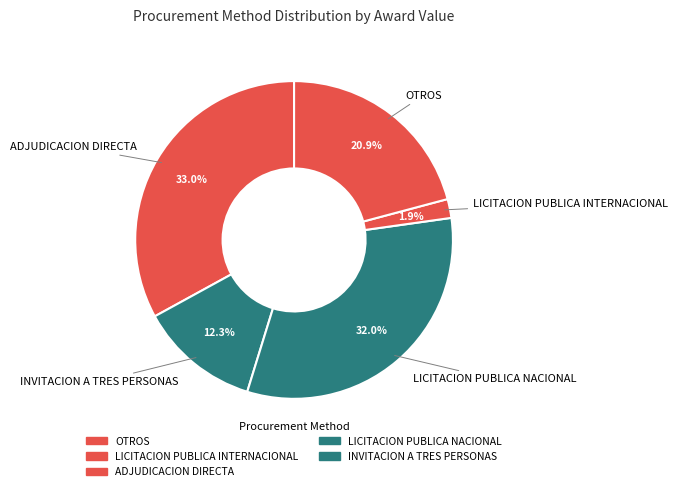

How many segments does this pie chart have?

5